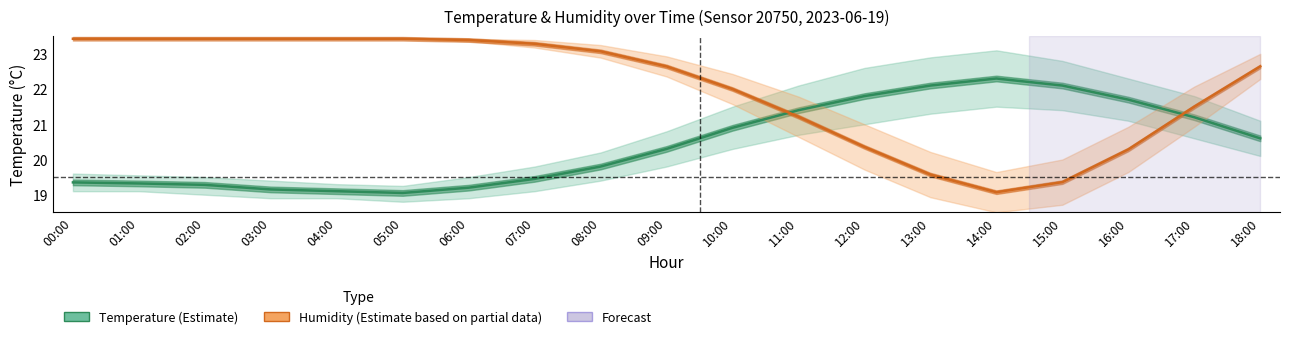

At 17:00, list the series in order from smallest to largest.

Temperature (°C), Humidity (%) [scaled]